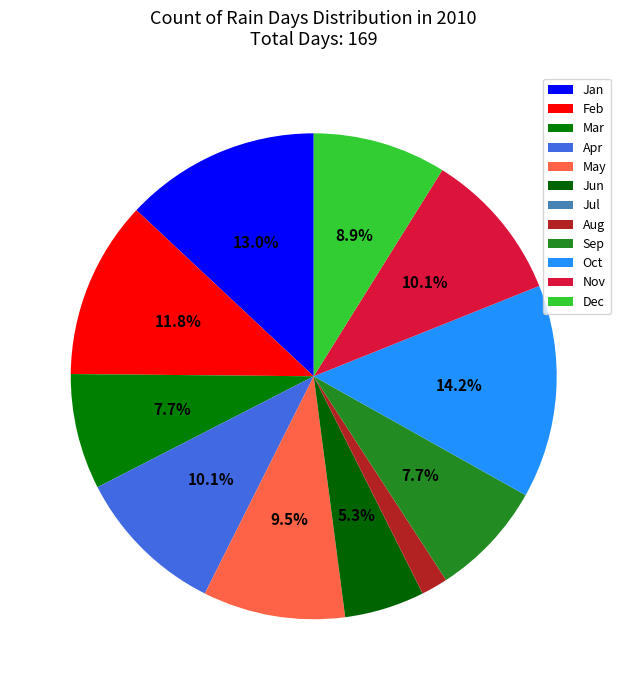

Rank the categories by value from highest to lowest.

Oct, Jan, Feb, Apr, Nov, May, Dec, Mar, Sep, Jun, Aug, Jul